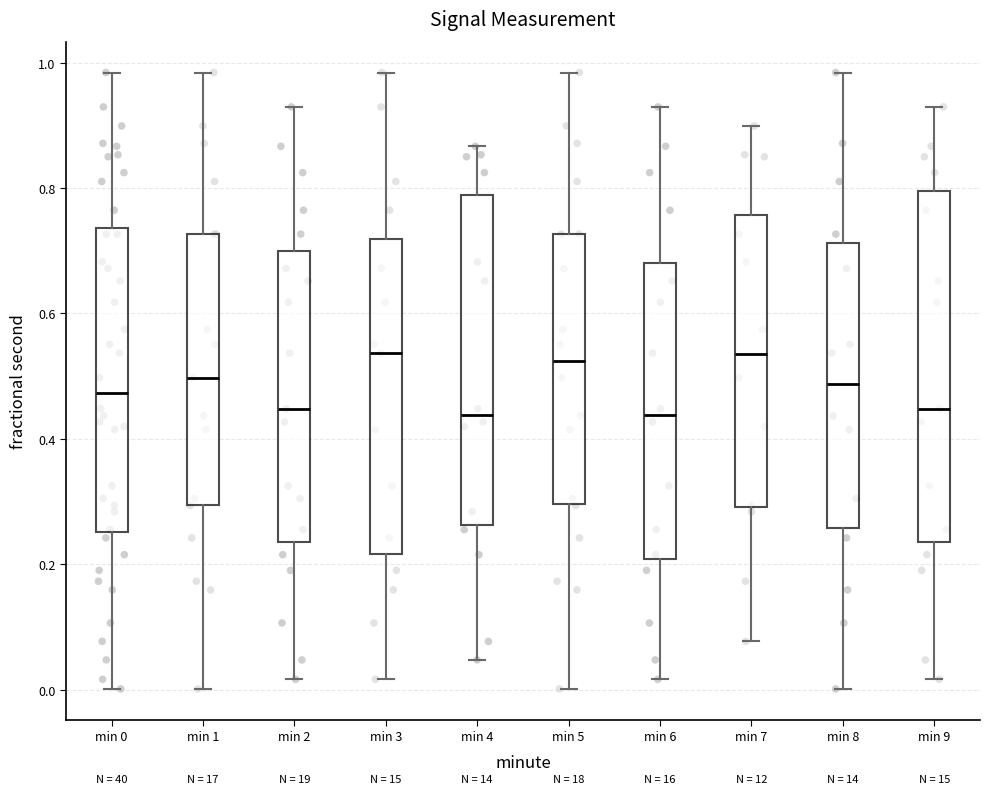

Reading left to right, read every box against the y-axis: the position of its median line, the range the box covers, and the ends of its whiskers. The values are not printed on the chart, so give them approximately, as read against the axis.

min 0: median 0.48, box 0.26 to 0.74, whiskers 0.00 to 0.98
min 1: median 0.50, box 0.30 to 0.72, whiskers 0.00 to 0.98
min 2: median 0.44, box 0.24 to 0.70, whiskers 0.02 to 0.92
min 3: median 0.54, box 0.22 to 0.72, whiskers 0.02 to 0.98
min 4: median 0.44, box 0.26 to 0.78, whiskers 0.04 to 0.86
min 5: median 0.52, box 0.30 to 0.72, whiskers 0.00 to 0.98
min 6: median 0.44, box 0.20 to 0.68, whiskers 0.02 to 0.92
min 7: median 0.54, box 0.30 to 0.76, whiskers 0.08 to 0.90
min 8: median 0.48, box 0.26 to 0.72, whiskers 0.00 to 0.98
min 9: median 0.44, box 0.24 to 0.80, whiskers 0.02 to 0.92